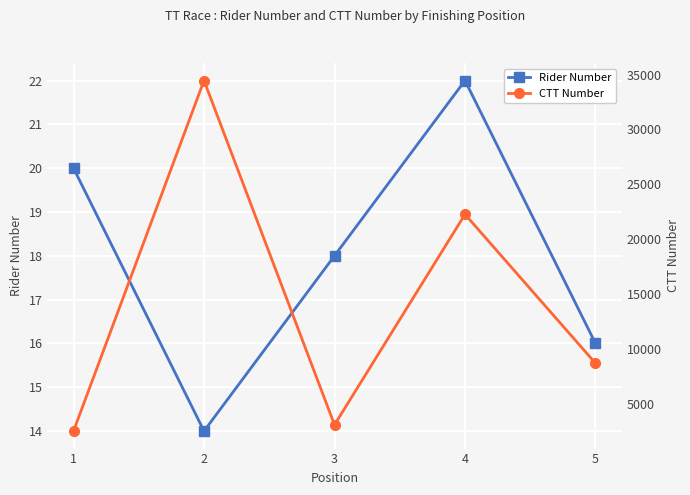

Is the value of CTT Number at 1 greater than the value of Rider Number at 3?

Yes